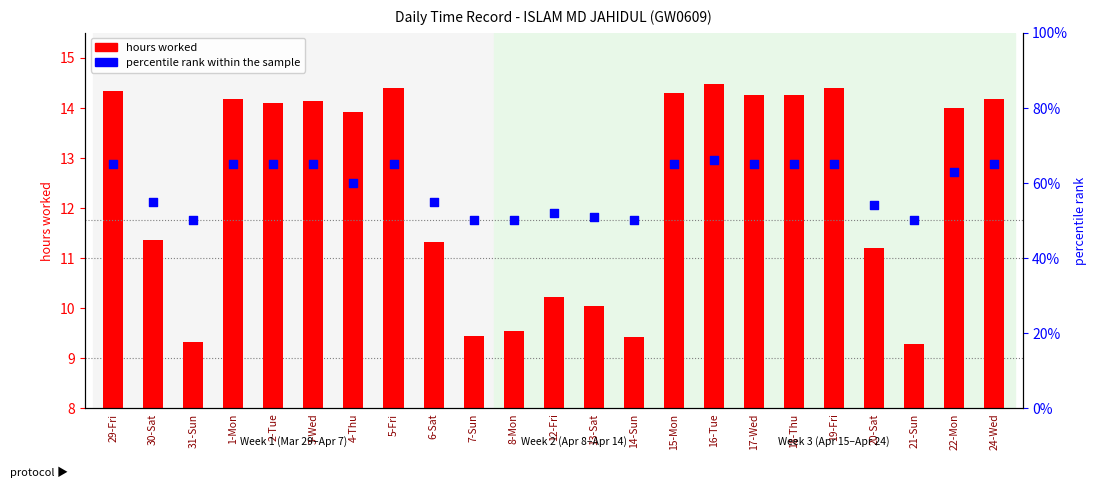

At how many categories does at least one series exceed 49?

23